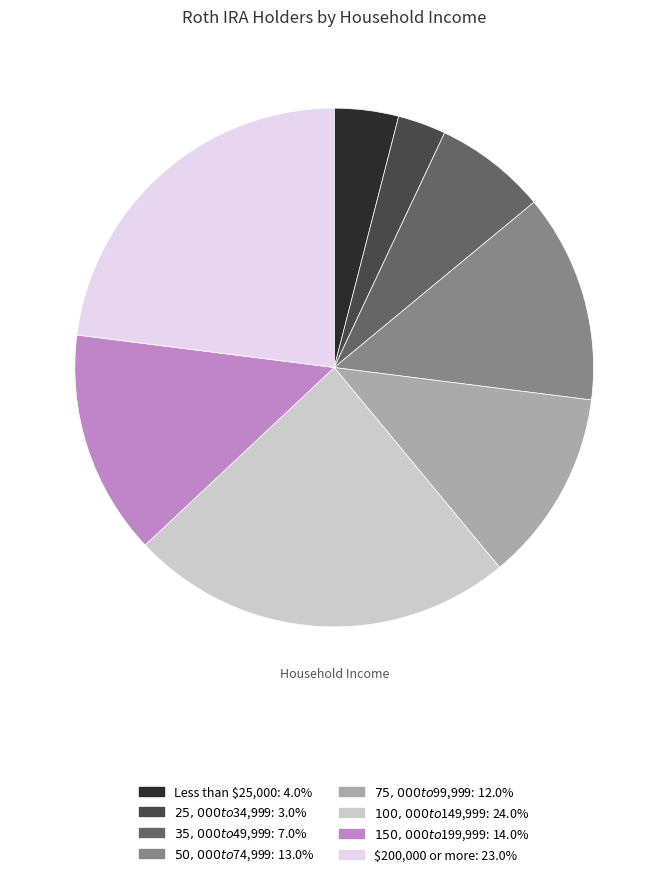

Between $100,000 to $149,999 and $25,000 to $34,999, which is larger?

$100,000 to $149,999